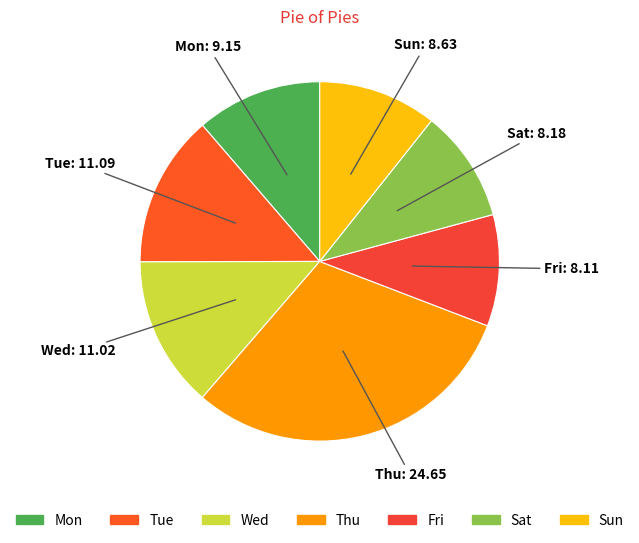

True or false: Sat accounts for 10% of the total.

True